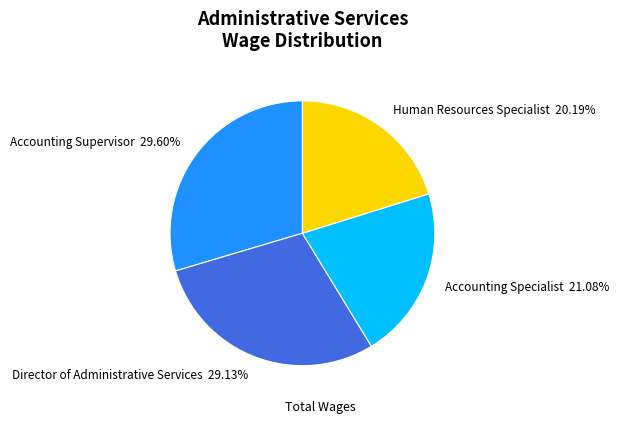

Is there a majority slice in this chart?

No